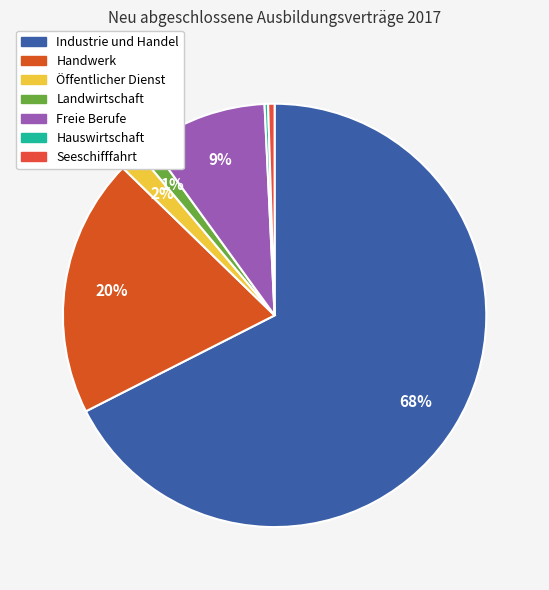

How many slices are in this pie chart?

7